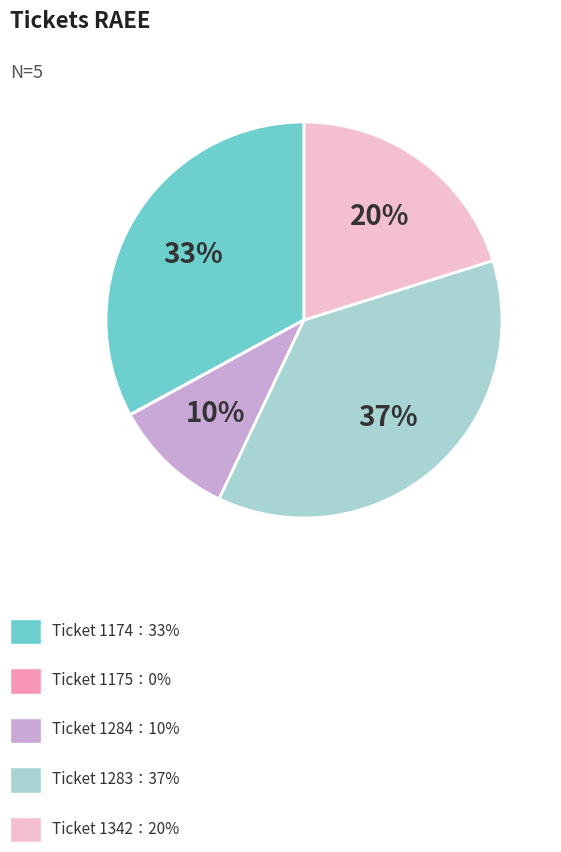

To the nearest percent, what is the difference between the largest and smallest slice percentages?

37%